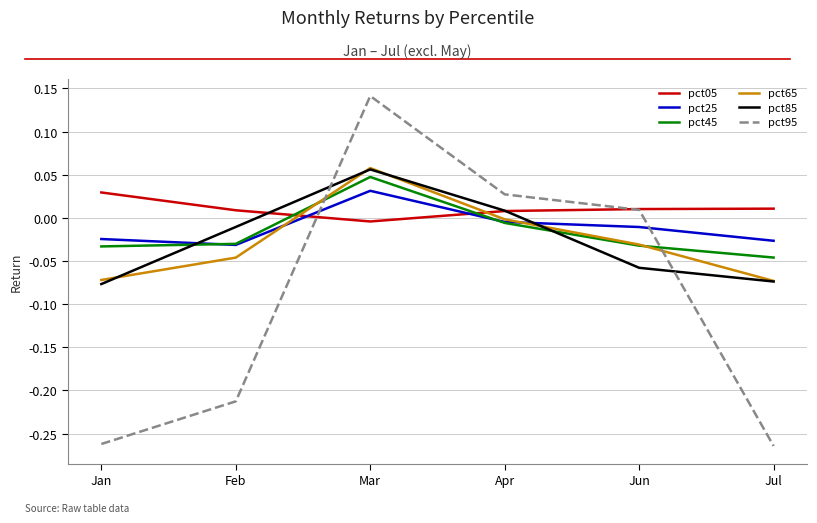

What is the total value across all series at Jan?

-0.4